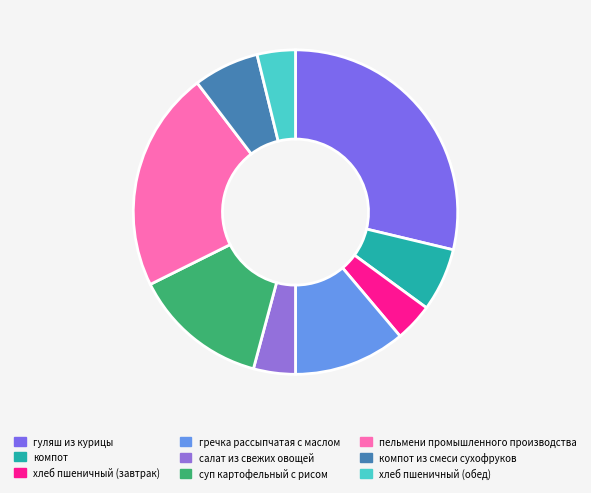

What is the largest slice in the pie chart?

гуляш из курицы